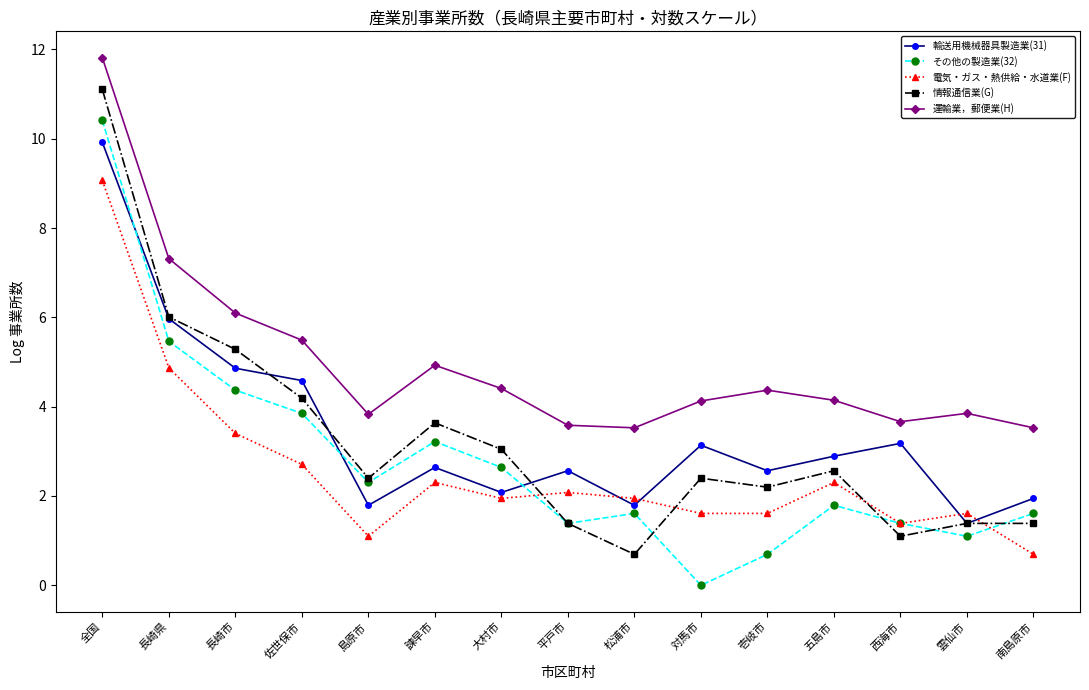

Which category has the lowest value in the 電気・ガス・熱供給・水道業(F) series?

南島原市